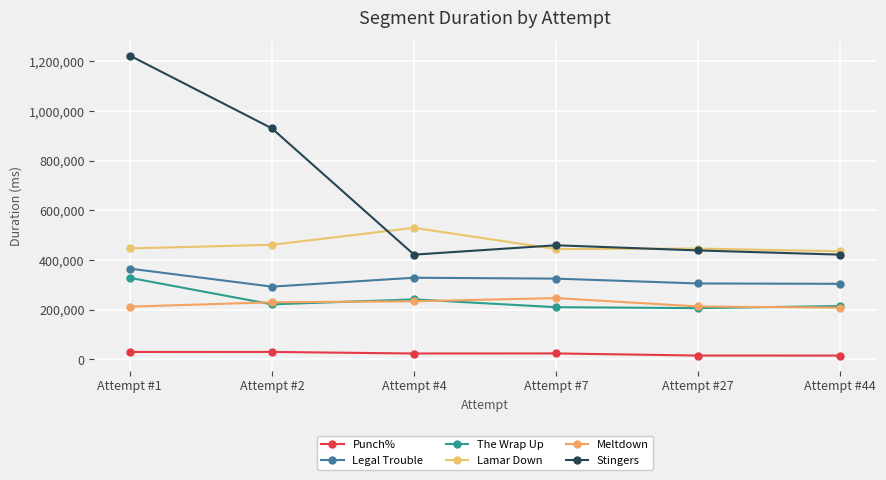

True or false: Punch% and Lamar Down intersect in this chart.

False